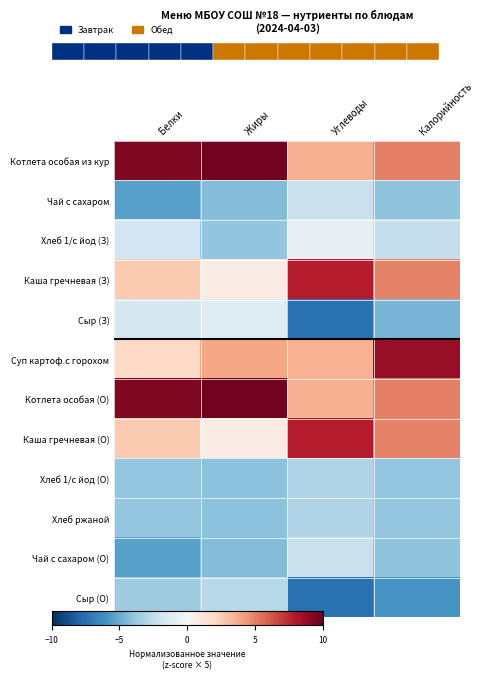

Reading left to right, what are all the values shown in this chart?

Котлета особая из кур: Белки=9.3	Жиры=9.7	Углеводы=3.5	Калорийность=5.0
Чай с сахаром: Белки=-5.4	Жиры=-4.4	Углеводы=-2.2	Калорийность=-4.0
Хлеб 1/с йод (З): Белки=-1.9	Жиры=-3.9	Углеводы=-0.8	Калорийность=-2.4
Каша гречневая (З): Белки=2.6	Жиры=0.8	Углеводы=7.8	Калорийность=5.0
Сыр (З): Белки=-1.8	Жиры=-1.2	Углеводы=-7.5	Калорийность=-4.7
Суп картоф.с горохом: Белки=2.0	Жиры=3.9	Углеводы=3.5	Калорийность=8.7
Котлета особая (О): Белки=9.3	Жиры=9.7	Углеводы=3.5	Калорийность=5.0
Каша гречневая (О): Белки=2.6	Жиры=0.8	Углеводы=7.8	Калорийность=5.0
Хлеб 1/с йод (О): Белки=-3.9	Жиры=-4.1	Углеводы=-3.0	Калорийность=-3.9
Хлеб ржаной: Белки=-3.9	Жиры=-4.1	Углеводы=-3.0	Калорийность=-3.9
Чай с сахаром (О): Белки=-5.4	Жиры=-4.4	Углеводы=-2.2	Калорийность=-4.0
Сыр (О): Белки=-3.6	Жиры=-2.8	Углеводы=-7.5	Калорийность=-5.9